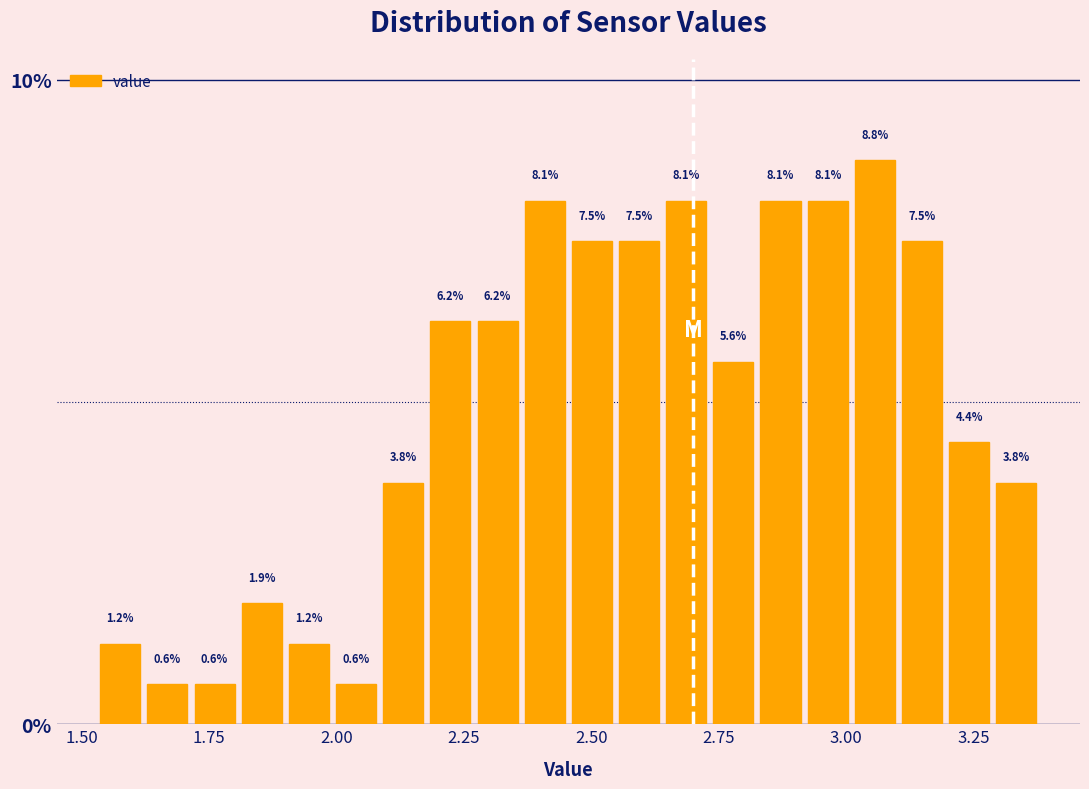

Around what value on the x-axis is the tallest bar? Give the approximate position of its centre, as read against the axis.

3.05